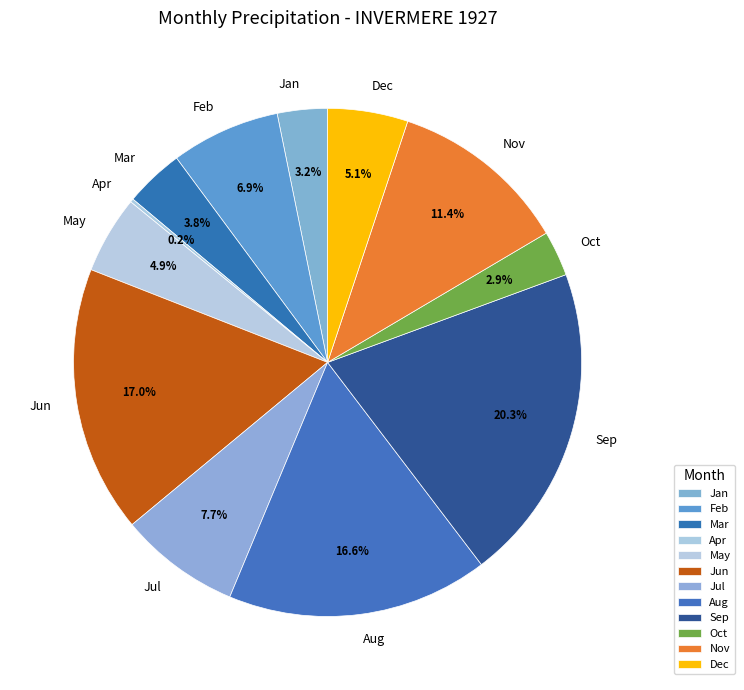

Which category has the biggest portion of the pie?

Sep